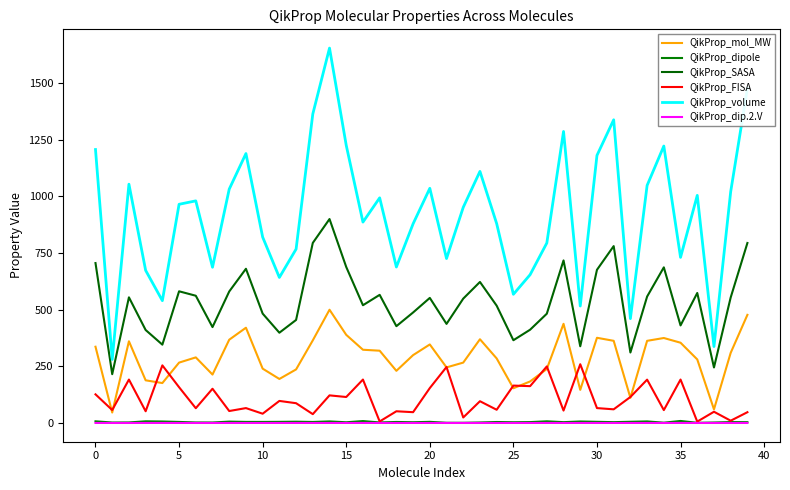

How many intersections are there between QikProp_FISA and QikProp_mol_MW?

14